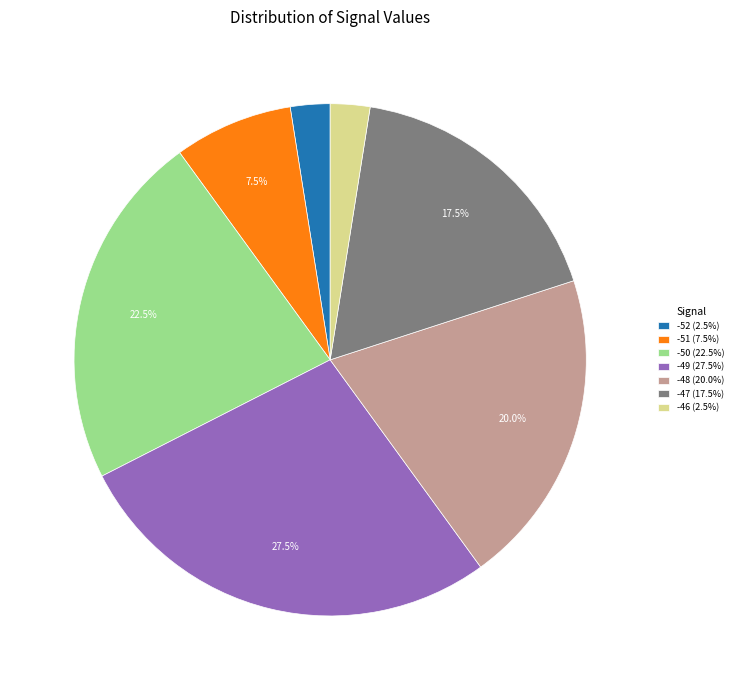

What portion of the pie excludes -47 (17.5%)?

82.5%